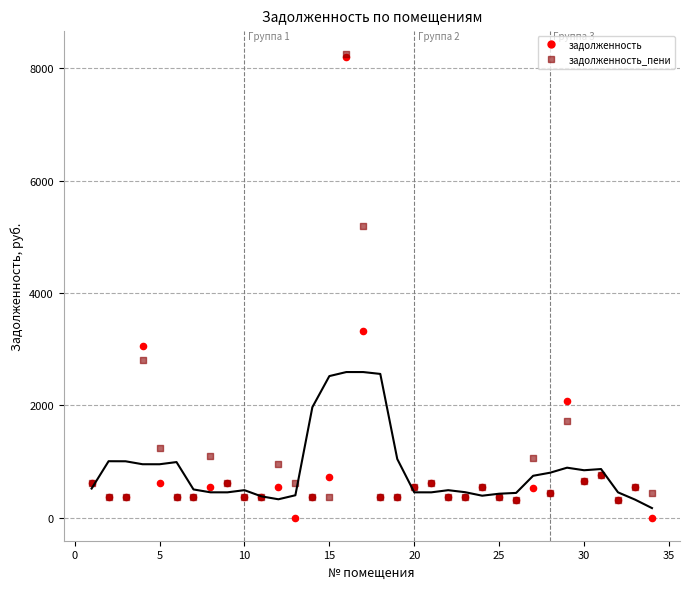

In the задолженность series, what Y value is closest to 4097?

3321.8